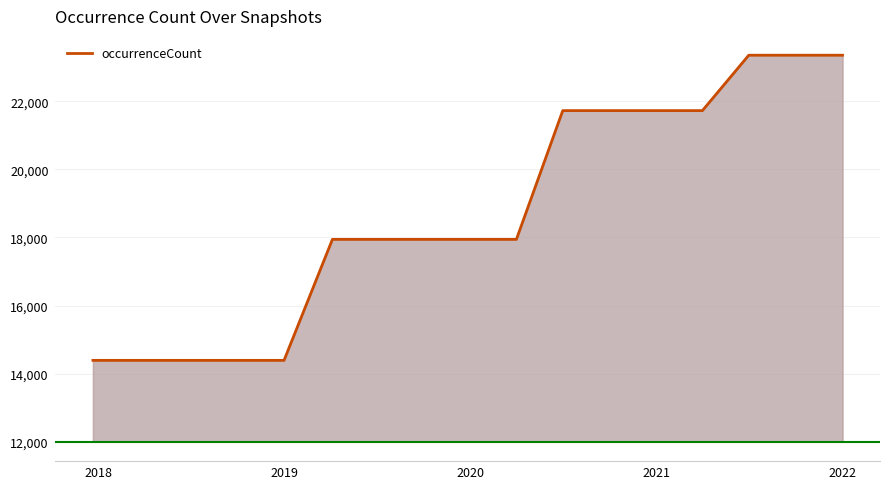

Does the chart display data point markers on the line(s)?

No